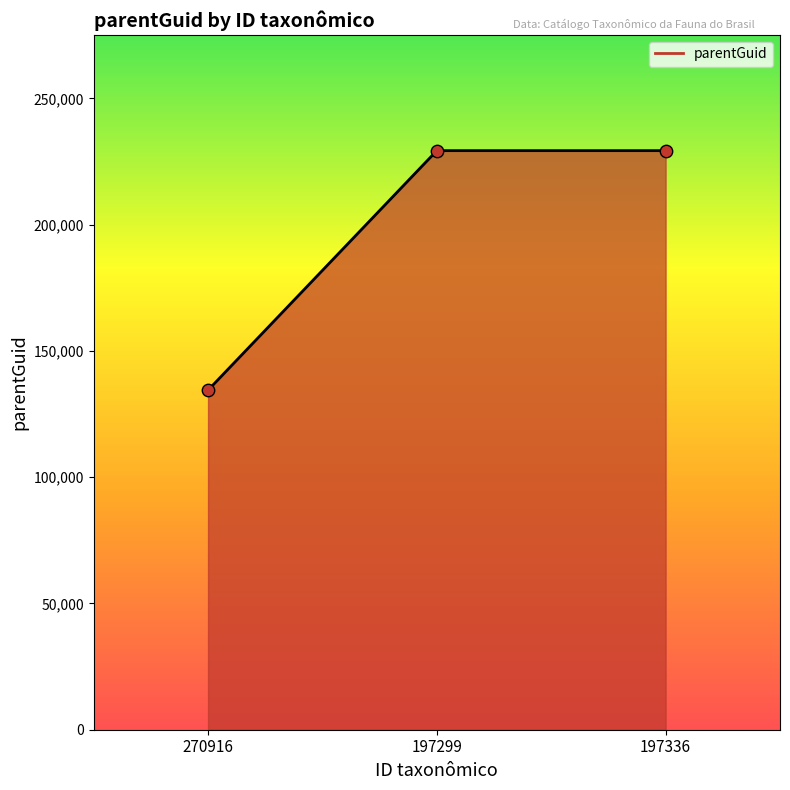

Between 270916 and 197299, which is larger?

197299